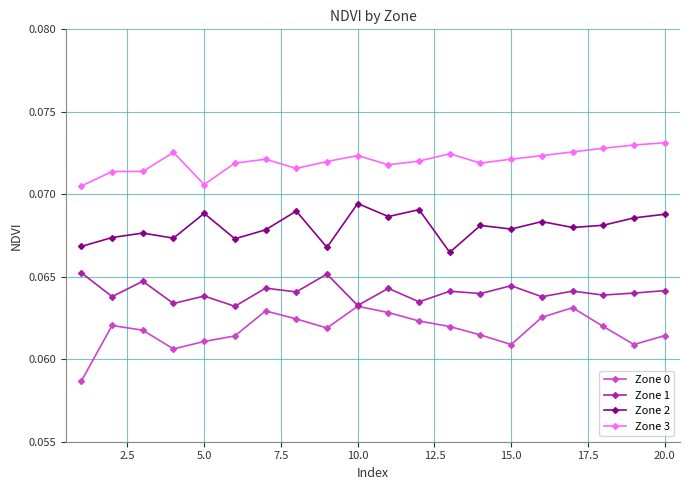

Which series has the largest range (max minus min)?

Zone 0